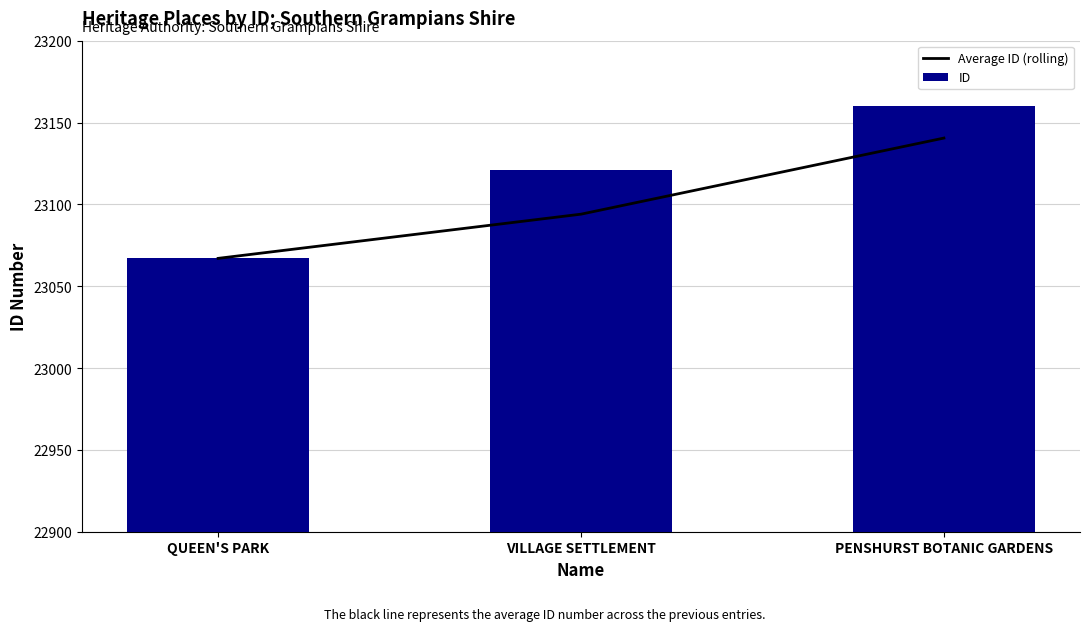

At which label does ID reach its peak?

PENSHURST BOTANIC GARDENS